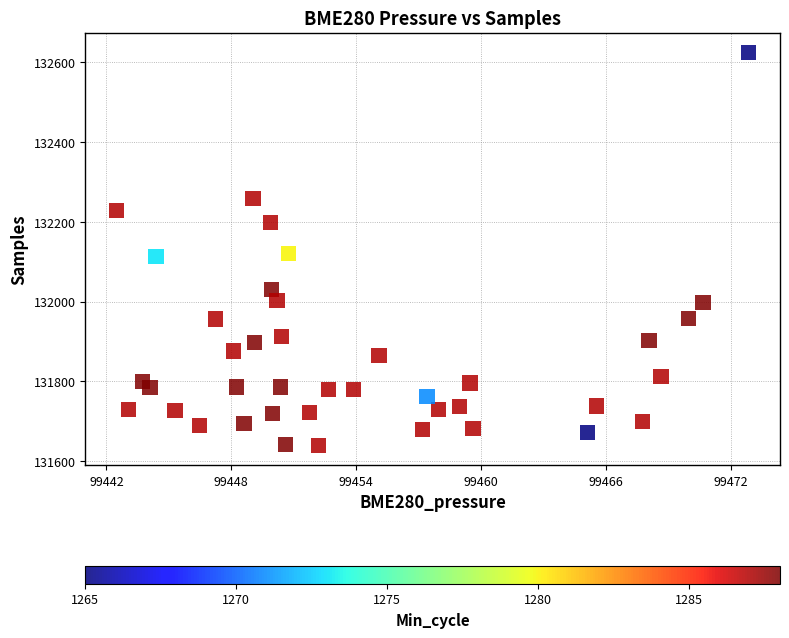

What is the range of Y values (max minus min)?

986